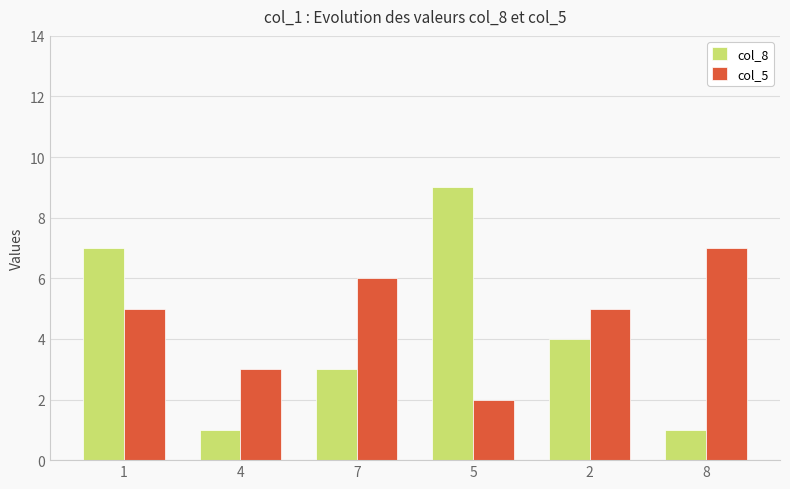

Where does the col_8 series first go above 4?

1